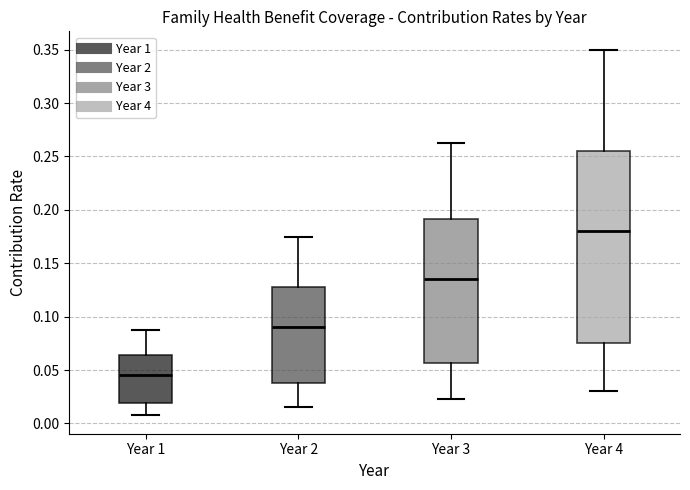

Reading left to right, transcribe this box plot: for each box, give where its median line is, the range the box spans, and where its two whiskers end, as read against the y-axis. The values are not printed on the chart, so give them approximately, as read against the axis.

Year 1: median 0.045, box 0.020 to 0.065, whiskers 0.010 to 0.090
Year 2: median 0.090, box 0.040 to 0.130, whiskers 0.015 to 0.175
Year 3: median 0.135, box 0.055 to 0.190, whiskers 0.025 to 0.265
Year 4: median 0.180, box 0.075 to 0.255, whiskers 0.030 to 0.350